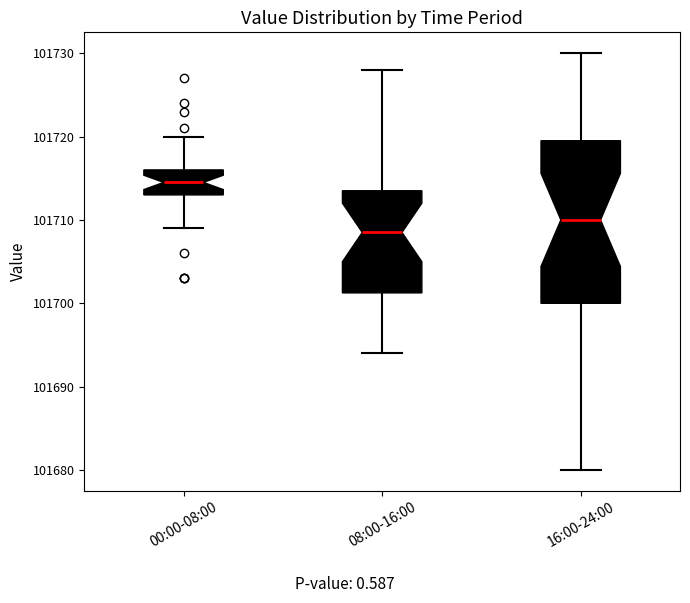

Which box's median line is the lowest?

08:00-16:00